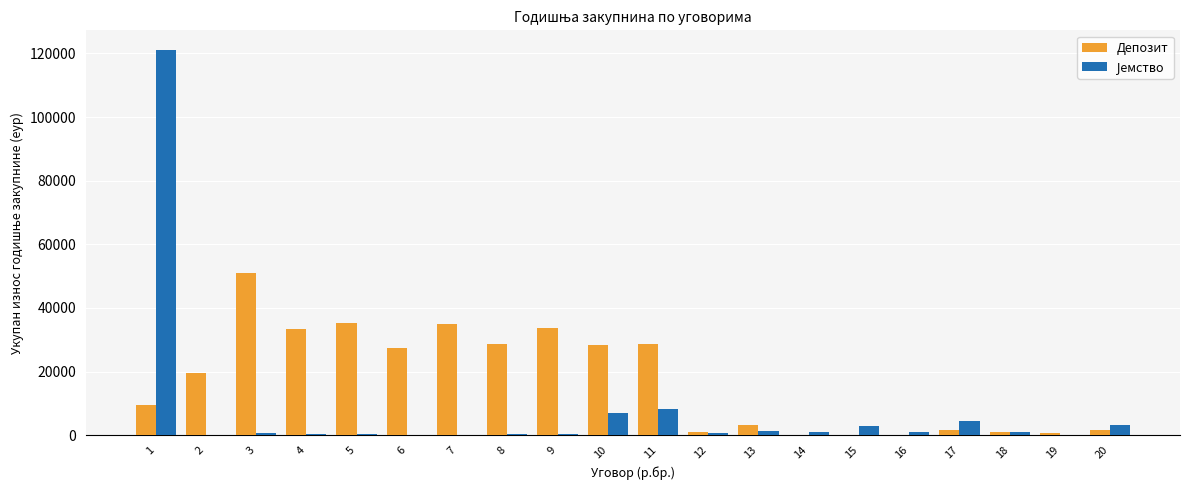

What is the greatest value displayed?

121217.3